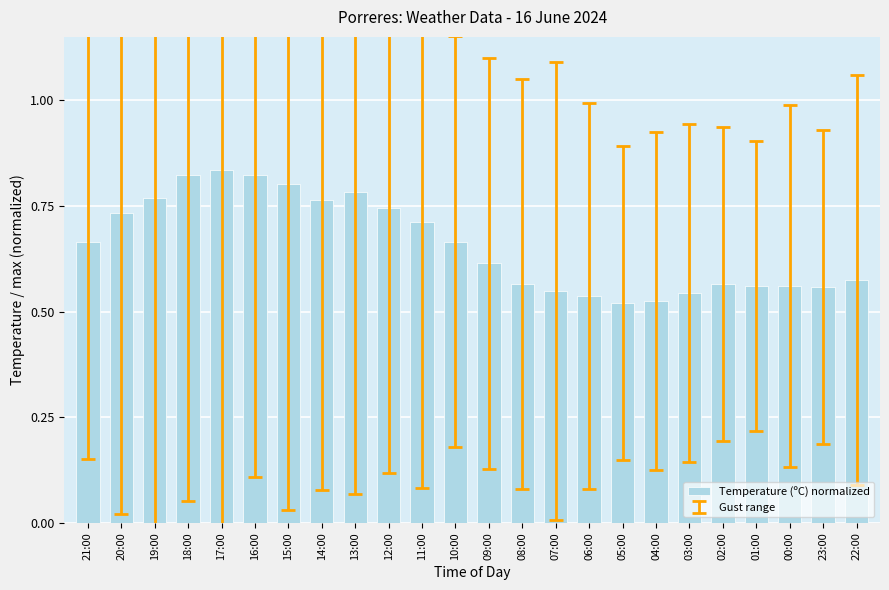

How many series are shown in this chart?

1